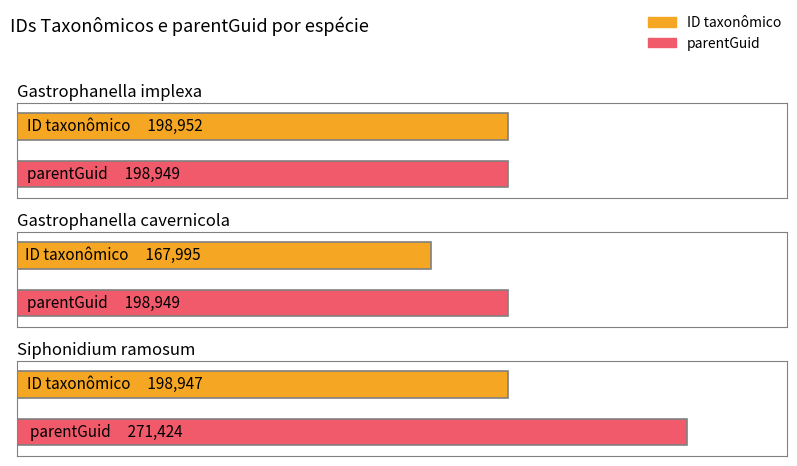

What is the sum of the Gastrophanella cavernicola values at ID taxonômico and parentGuid?

366944